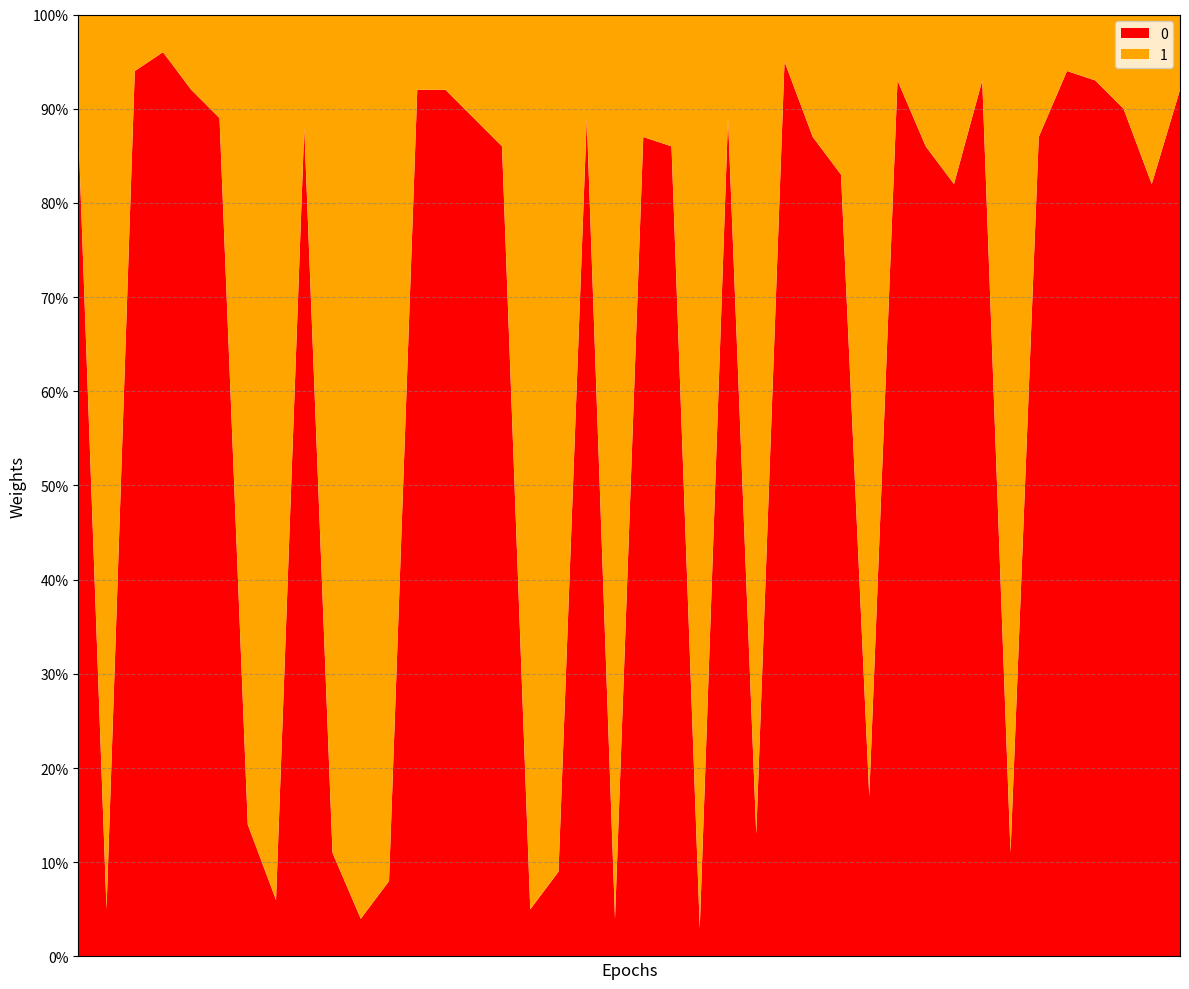

What is the difference between the maximum and minimum values in the 0 series?

93